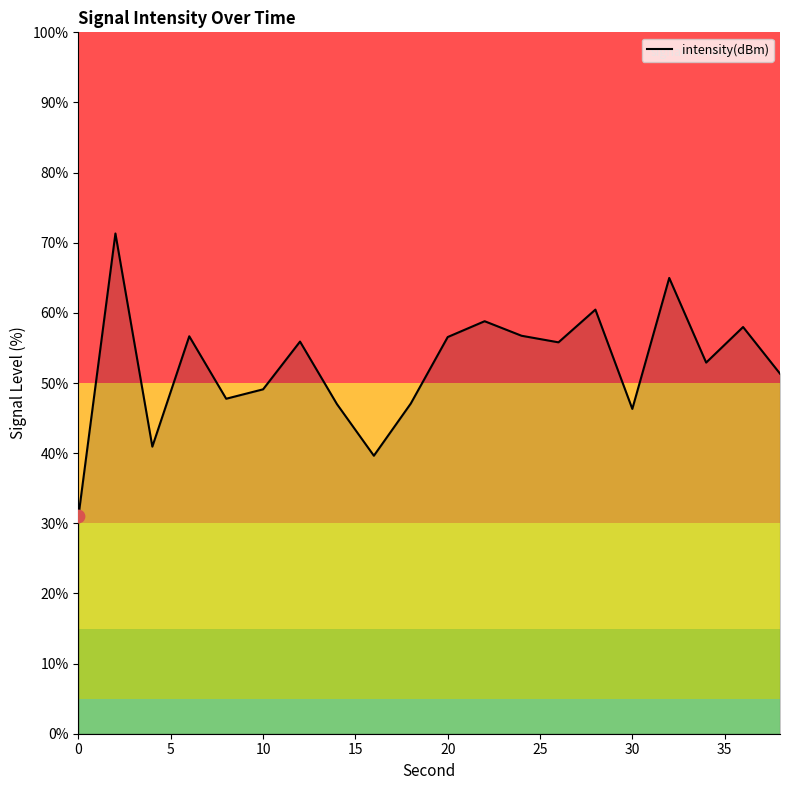

What is the difference between the maximum and minimum values?

40.3